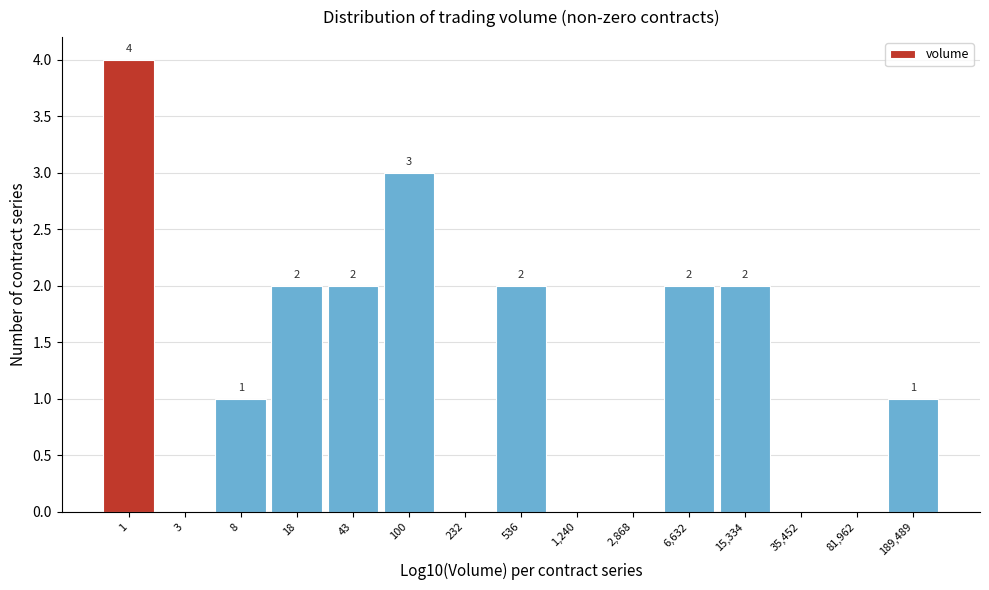

Reading left to right, what are all the values shown in this chart?

1=4	3=0	8=1	18=2	43=2	100=3	232=0	536=2	1,240=0	2,868=0	6,632=2	15,334=2	35,452=0	81,962=0	189,489=1